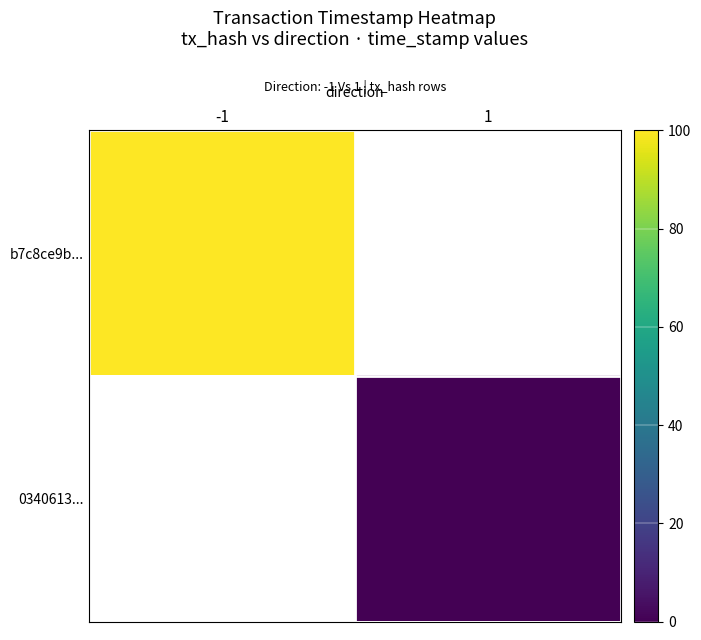

How many categories are shown in the chart?

2